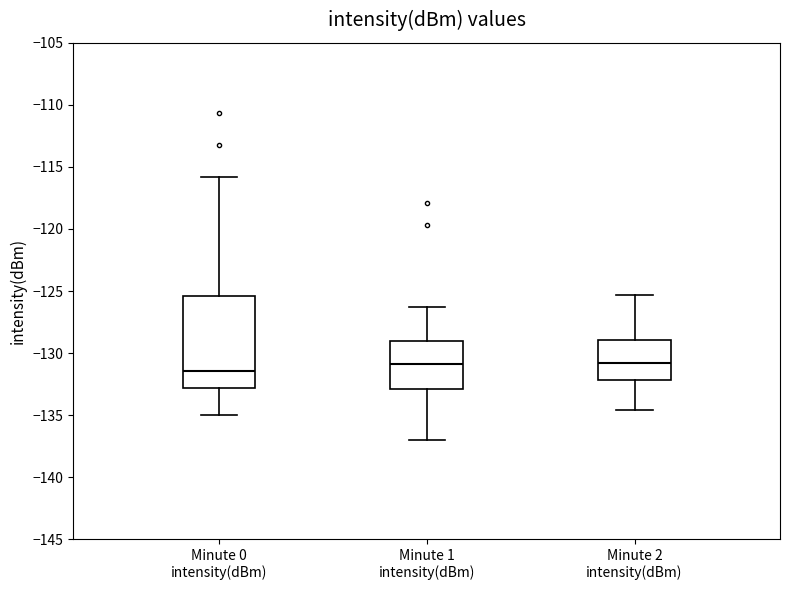

Which box's median line is the lowest?

Minute 0 intensity(dBm)